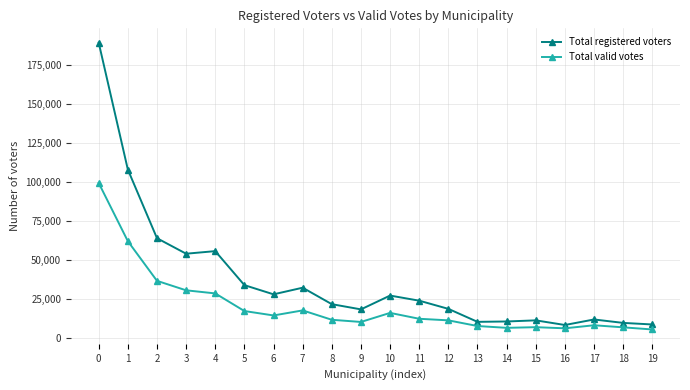

Which series has the largest total across all categories?

Total registered voters